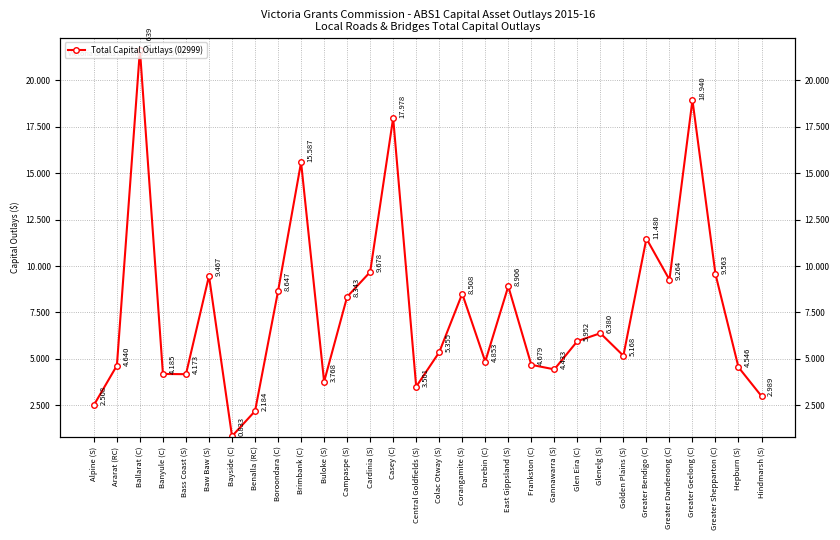

How many data points are less than 5?

13